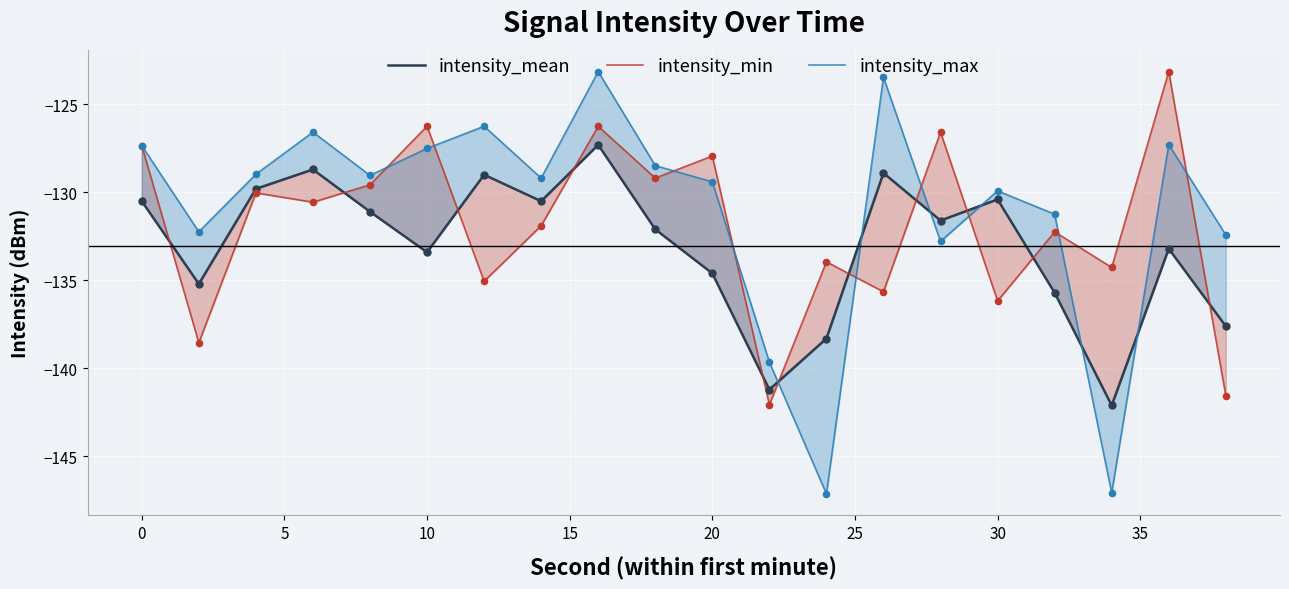

What are all the series names shown in the legend?

intensity_mean, intensity_min, intensity_max